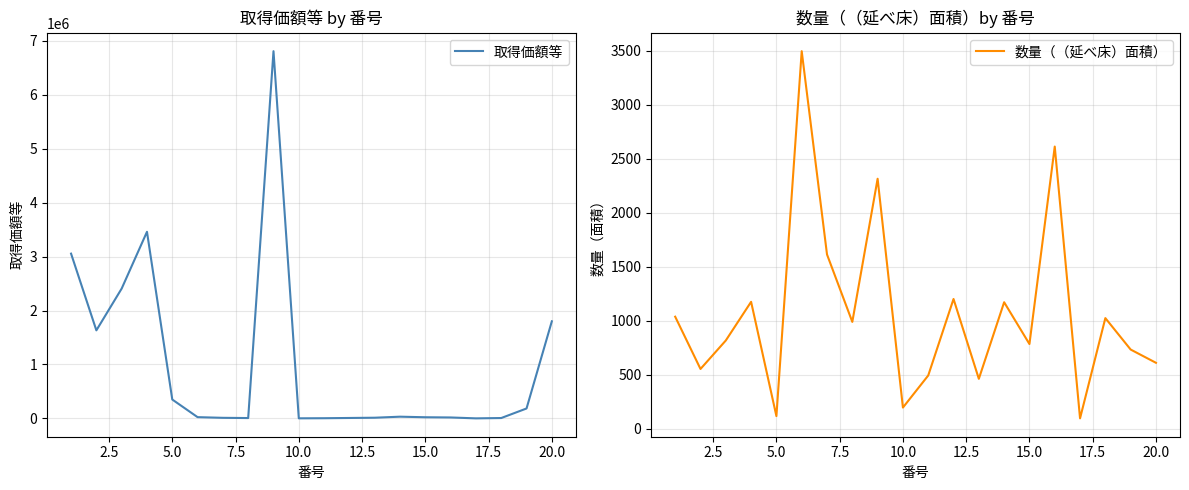

True or false: 取得価額等 and 数量（（延べ床）面積） intersect in this chart.

False